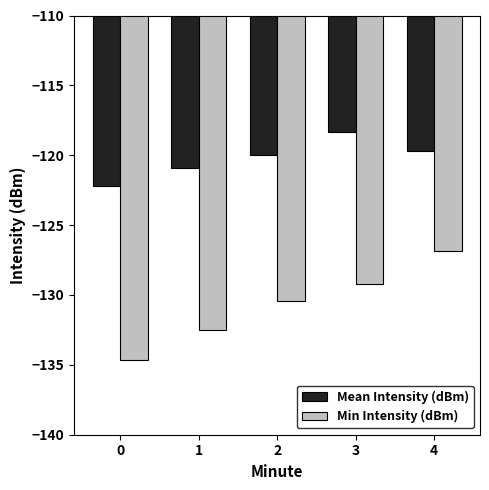

True or false: Mean Intensity (dBm) has a value of -48.8 at 2.

False